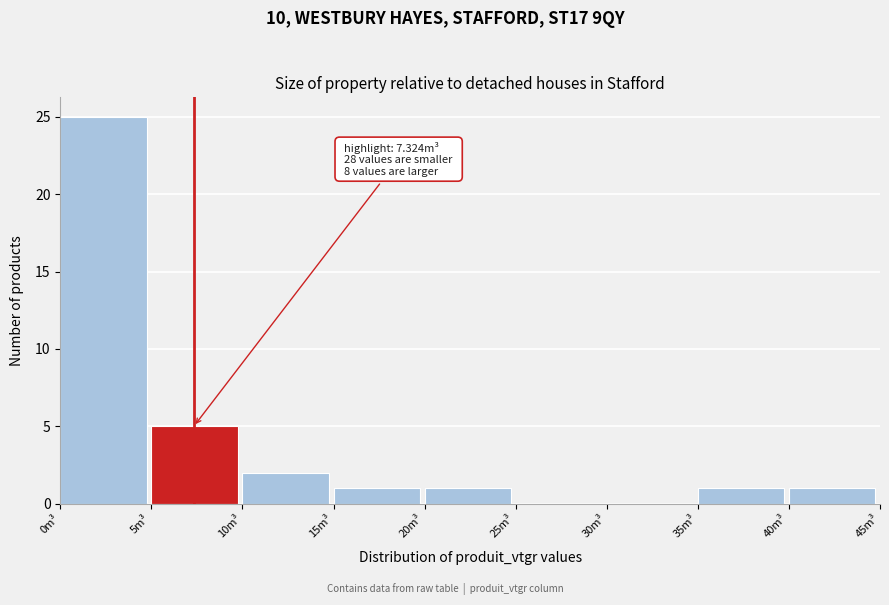

Over which range of the x-axis is the bar tallest?

0 to 5